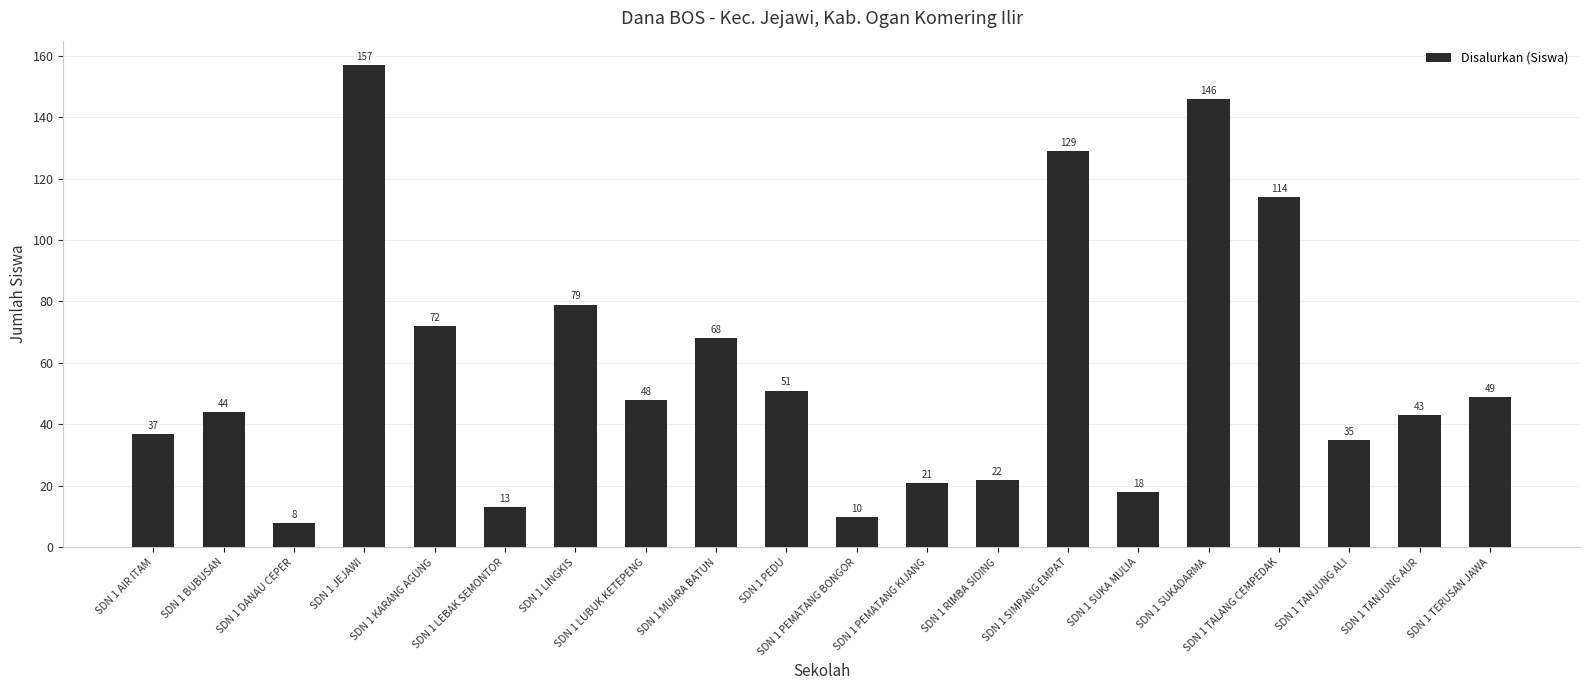

Between SDN 1 LUBUK KETEPENG and SDN 1 TALANG CEMPEDAK, which is larger?

SDN 1 TALANG CEMPEDAK